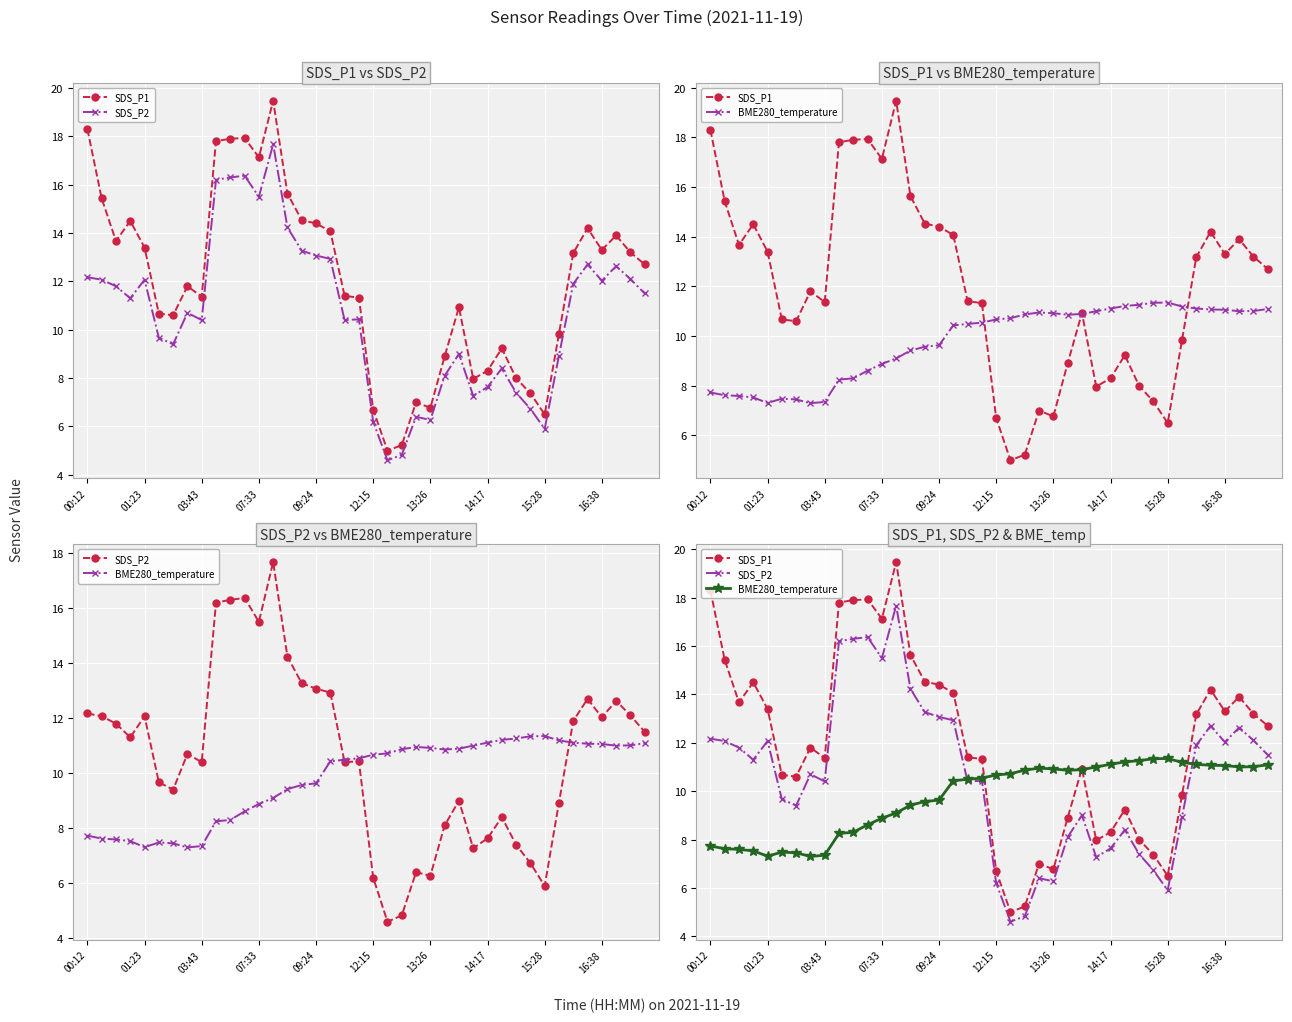

True or false: SDS_P1 and SDS_P2 cross at least once.

False